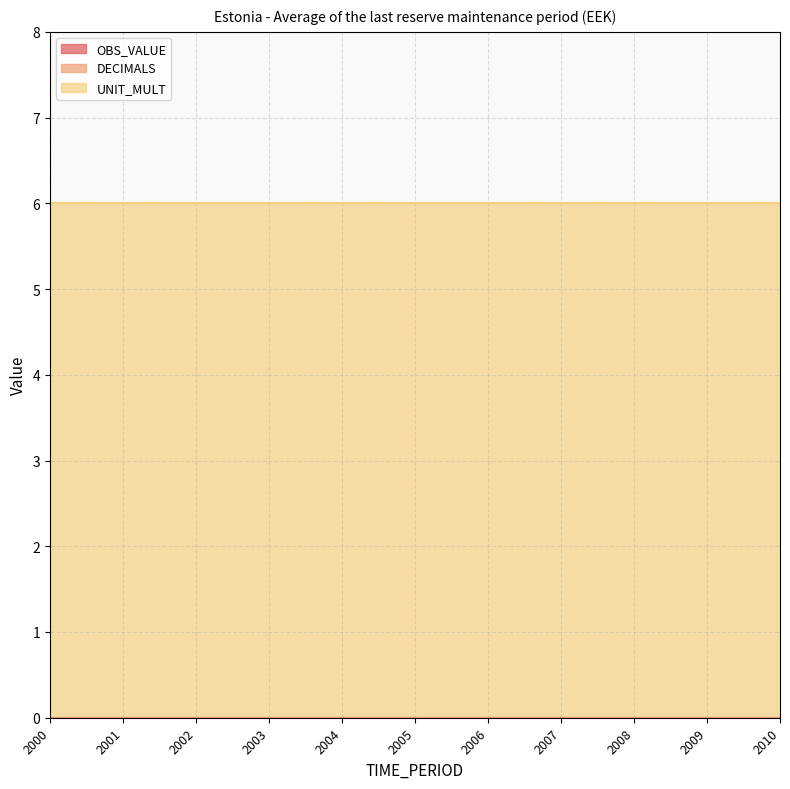

At how many categories does at least one series exceed 3?

11